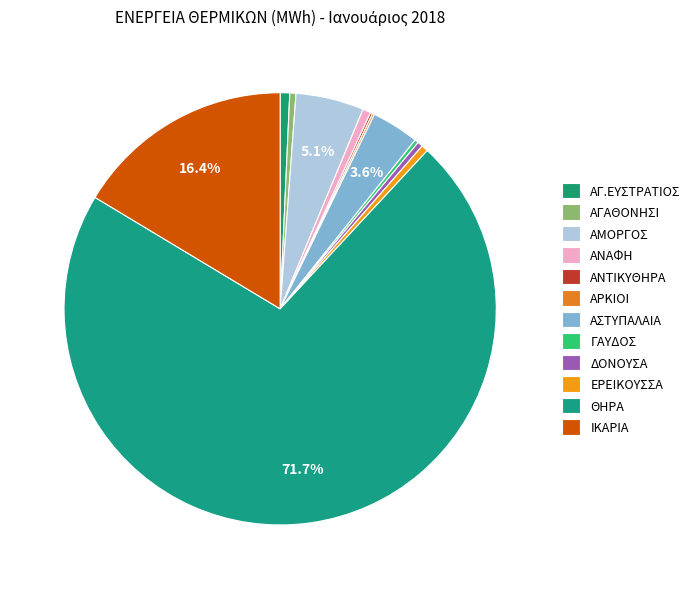

Which has a higher value, ΑΣΤΥΠΑΛΑΙΑ or ΑΝΤΙΚΥΘΗΡΑ?

ΑΣΤΥΠΑΛΑΙΑ